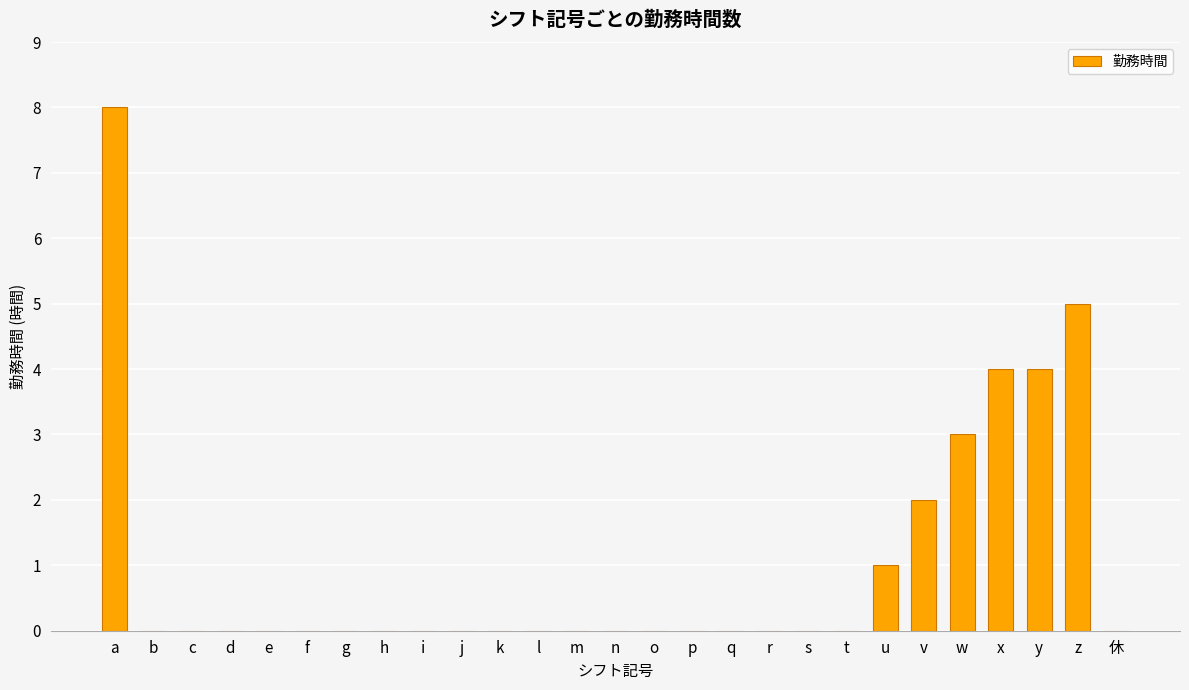

How many distinct data groups are displayed?

1